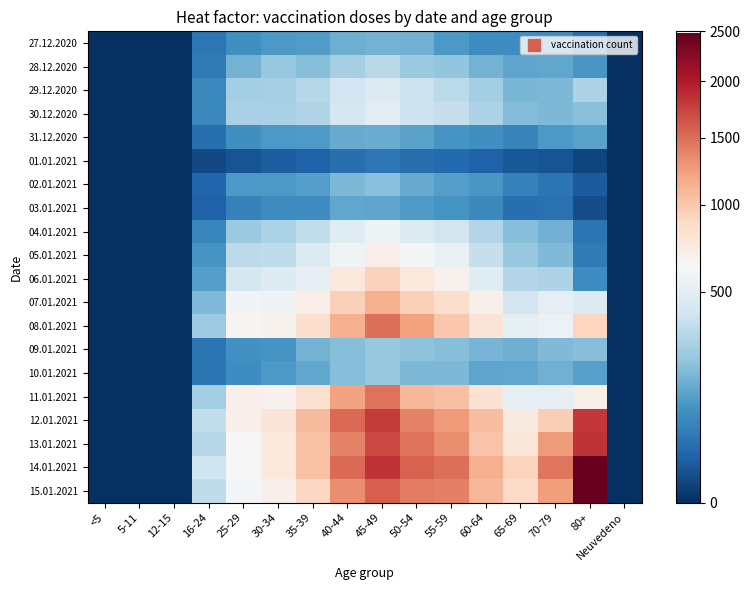

At how many categories does at least one series exceed 44?

1